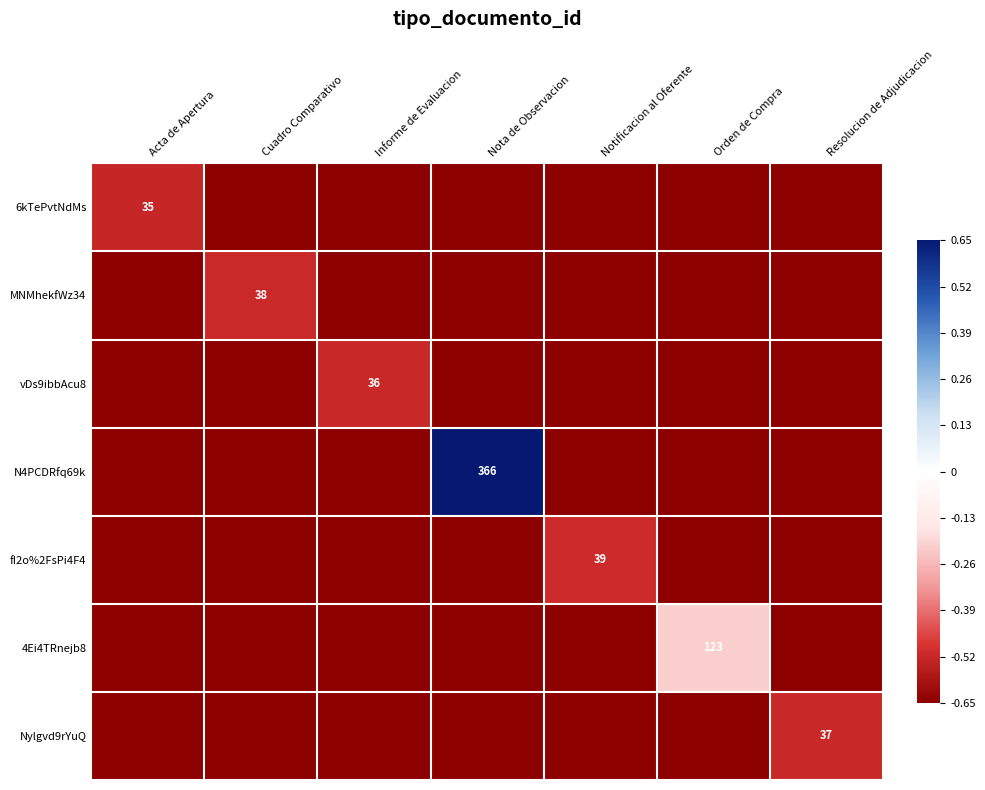

Rank the categories by MNMhekfWz34 value from lowest to highest.

Acta de Apertura, Informe de Evaluacion, Nota de Observacion, Notificacion al Oferente, Orden de Compra, Resolucion de Adjudicacion, Cuadro Comparativo